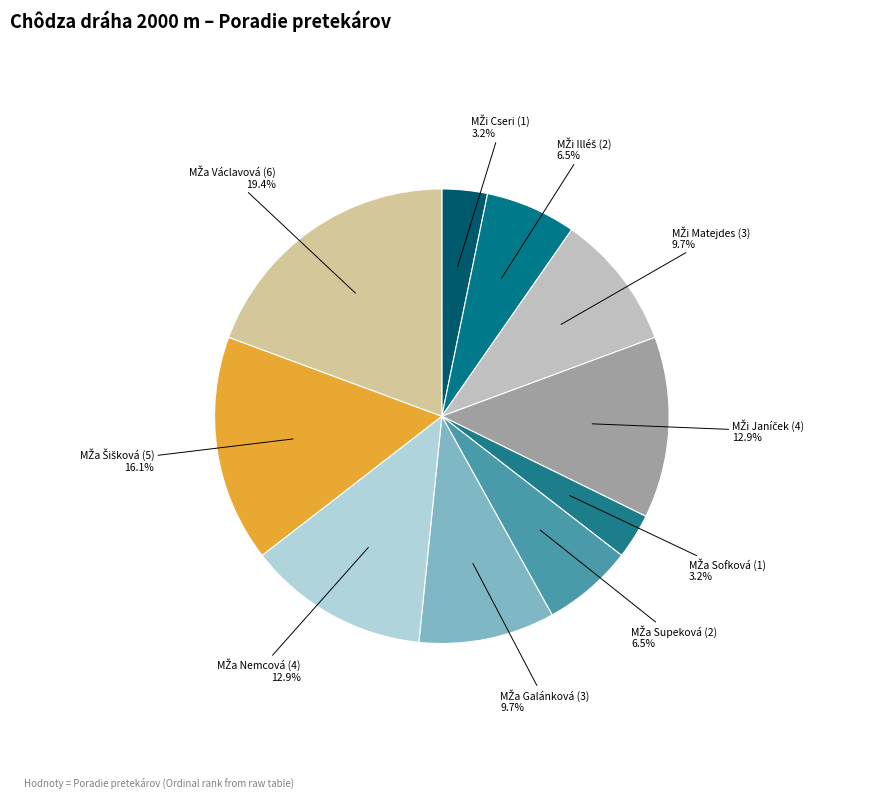

How many segments does this pie chart have?

10